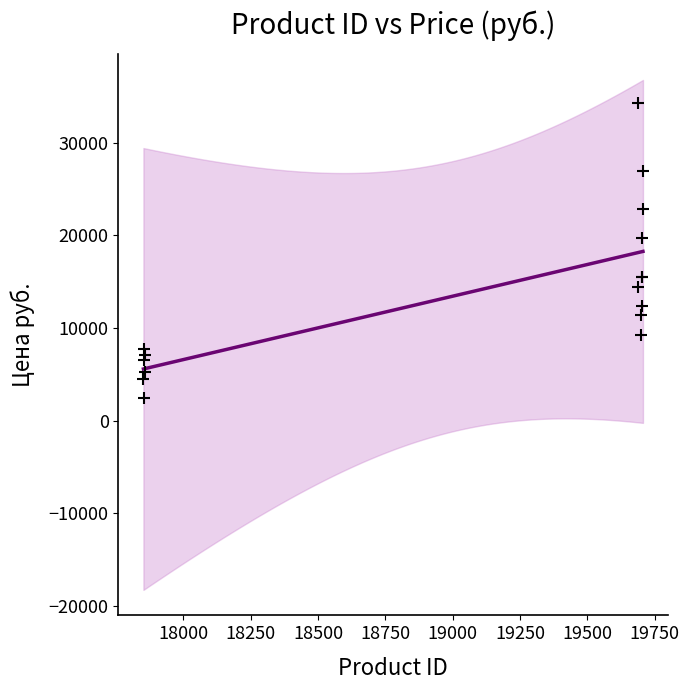

What Y value in the scatter plot is closest to 18389?

19694